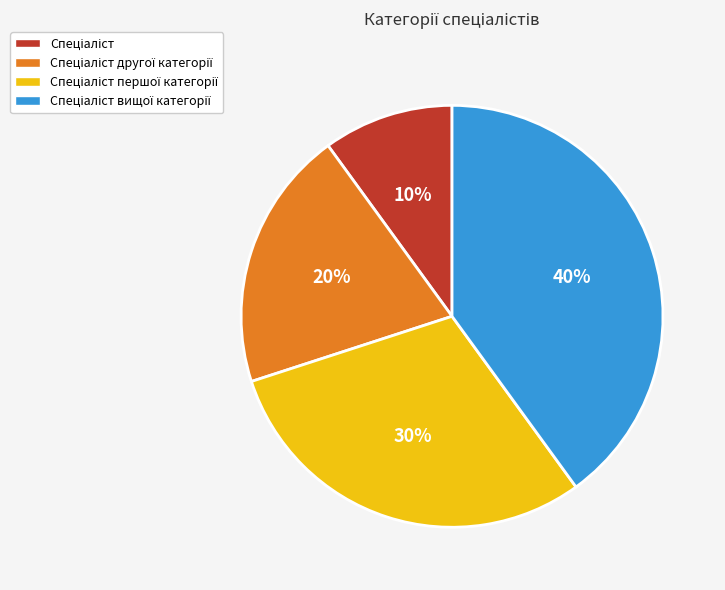

Is there a majority slice in this chart?

No